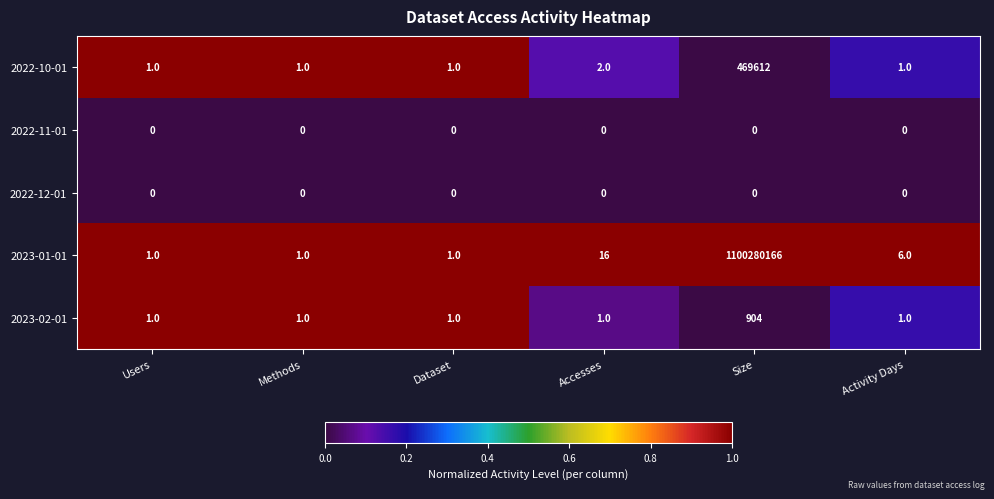

What is the total value across all series at Size?

1100750682